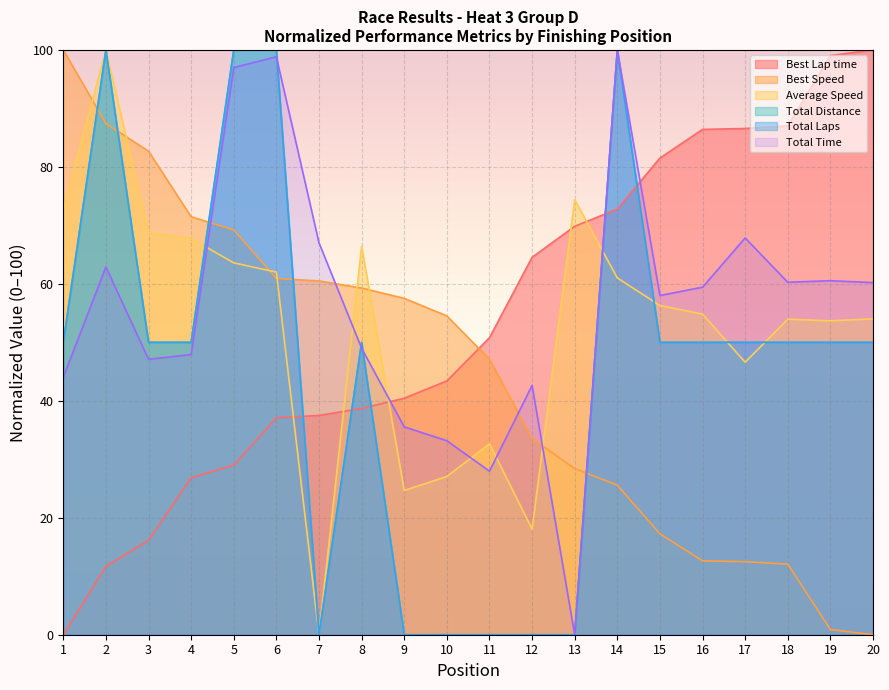

How many lines are shown in the chart?

6